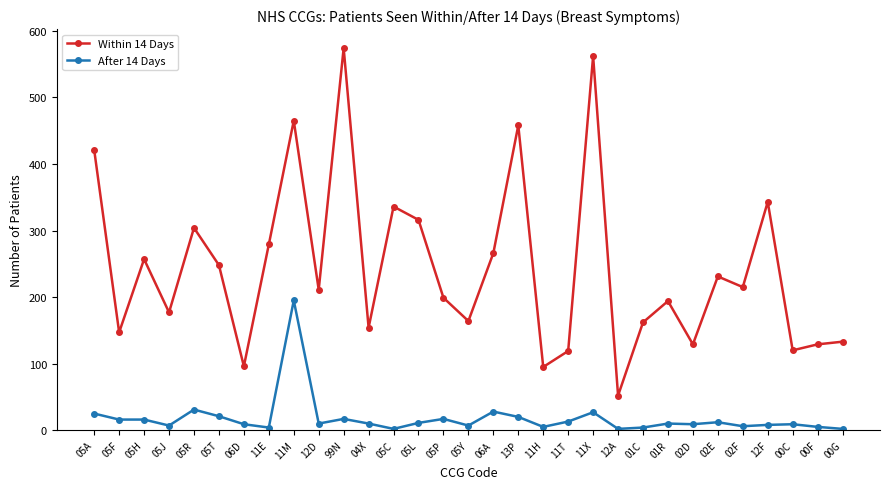

What is the difference between the highest and lowest values at 13P?

438